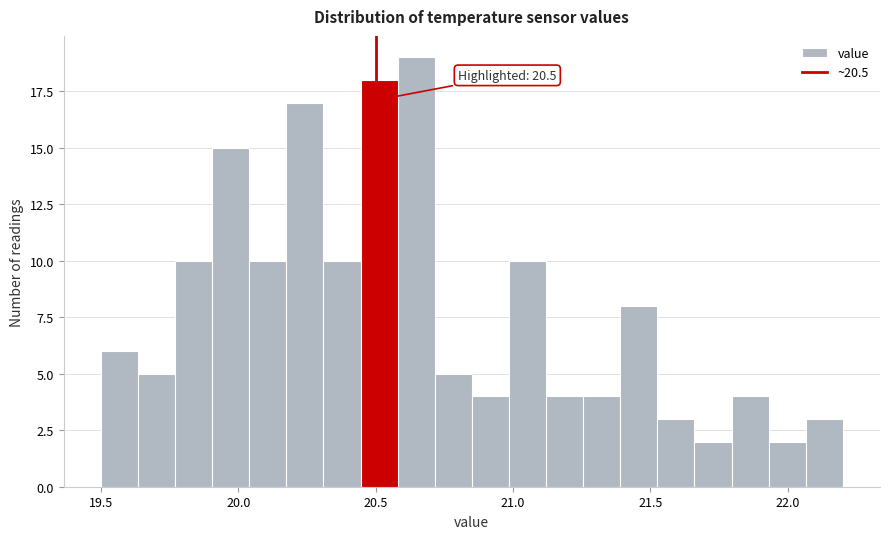

Read against the x-axis, roughly where is the centre of the tallest bar?

20.65